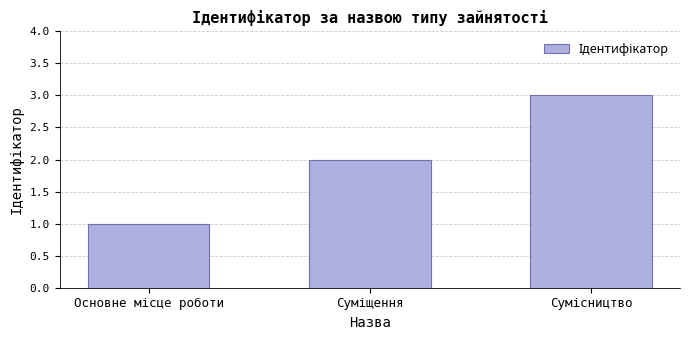

How many data points are less than 2?

1